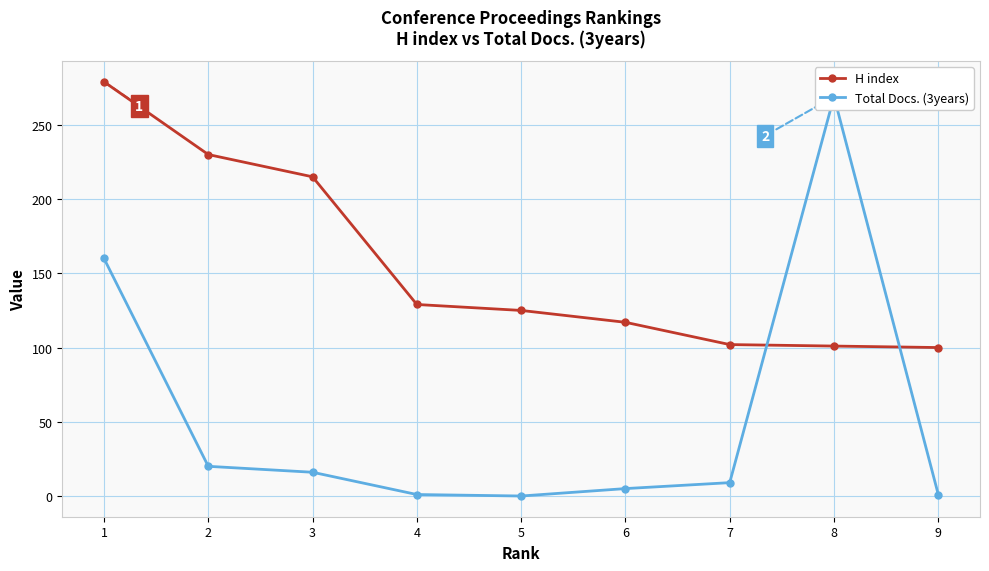

What is the difference between the highest and lowest values at 6?

112